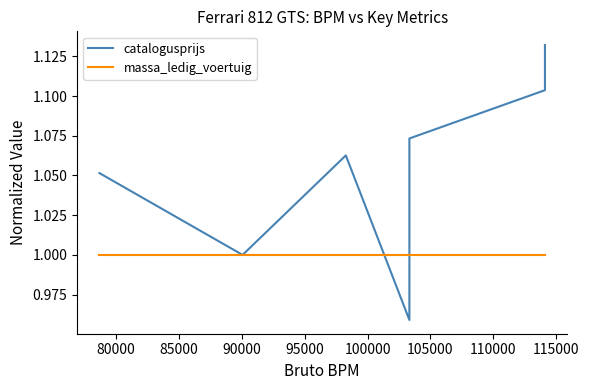

True or false: massa_ledig_voertuig has more than 1 interior local peaks.

False